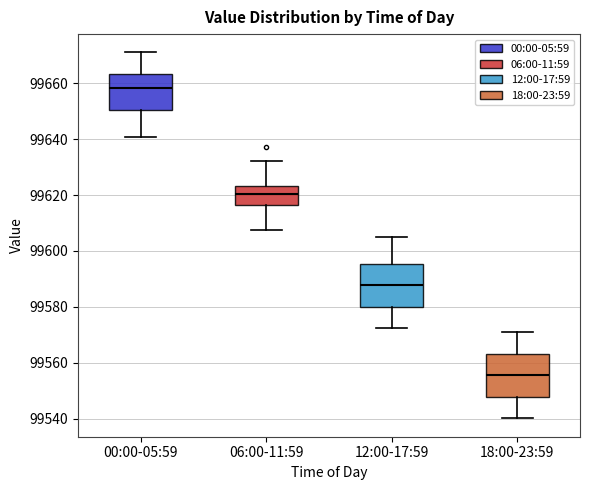

Where does the lower whisker of the box for 00:00-05:59 end on the y-axis? The values are not printed on the chart, so give them approximately, as read against the axis.

99640